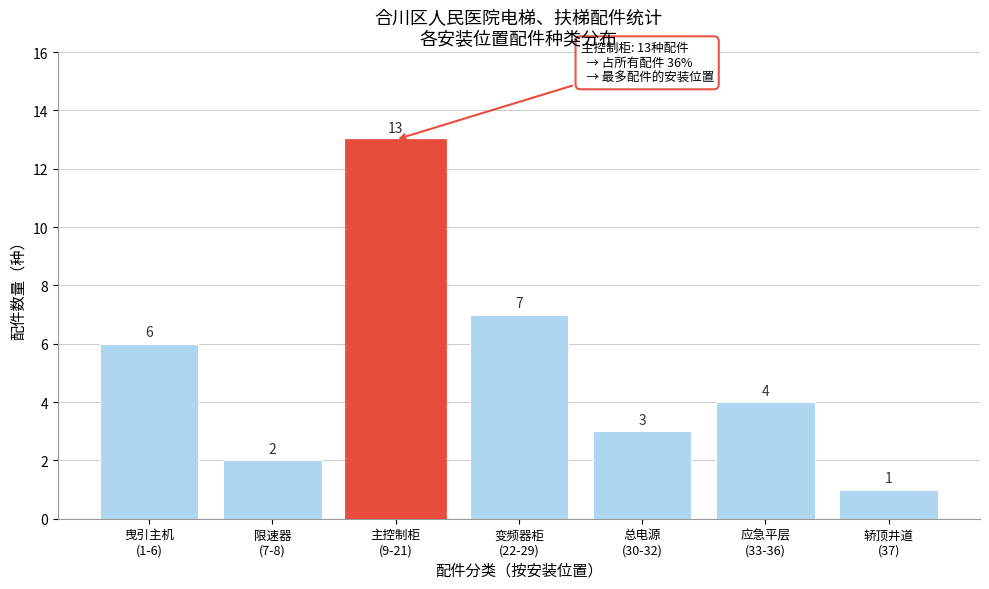

Reading left to right, list all the values displayed in this chart.

6	2	13	7	3	4	1